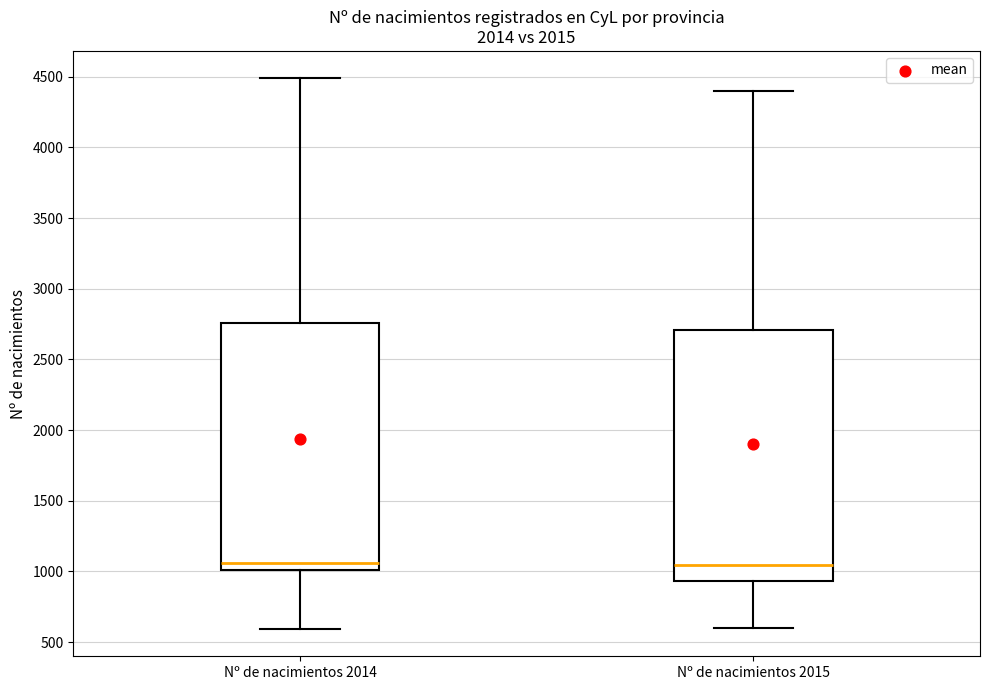

Where does the upper whisker of the box for Nº de nacimientos 2014 end on the y-axis? The values are not printed on the chart, so give them approximately, as read against the axis.

4500